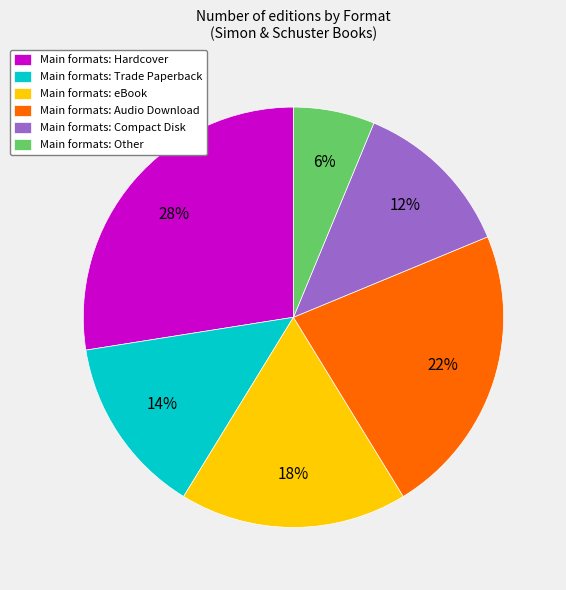

Which has a higher value, Main formats: eBook or Main formats: Other?

Main formats: eBook